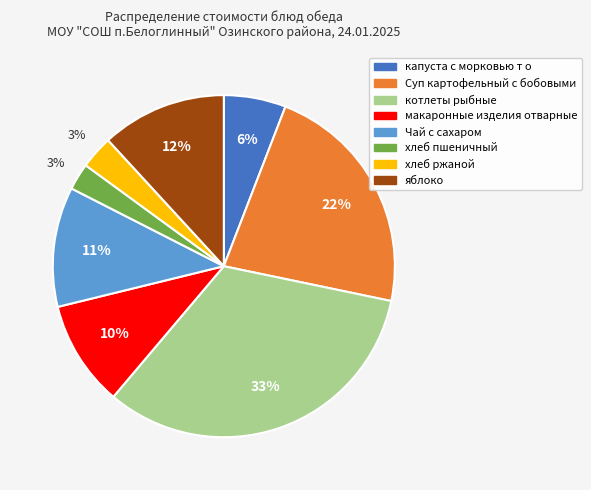

To the nearest percent, what is the average slice percentage?

12%